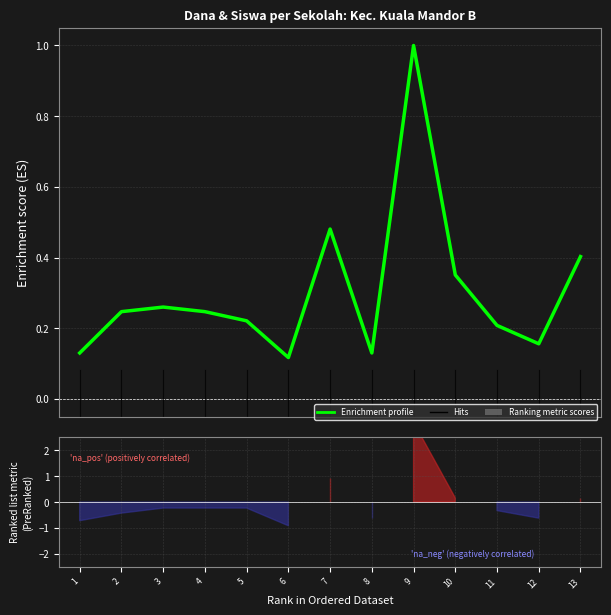

List the labels in order of value, largest first.

9, 7, 13, 10, 3, 2, 4, 5, 11, 12, 1, 8, 6